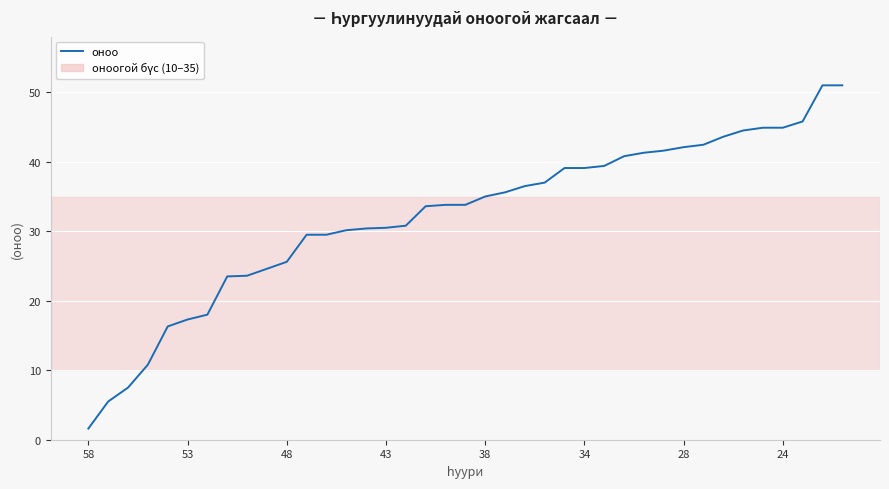

What is the difference between the maximum and minimum values?

49.4